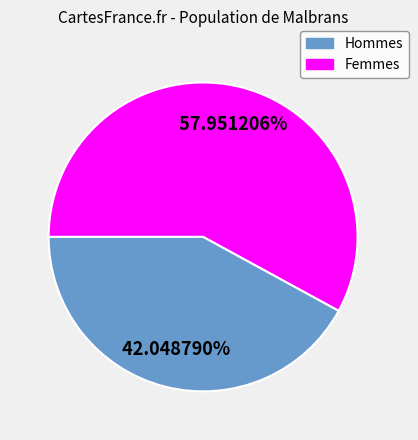

To the nearest percent, what is the average slice percentage?

50%